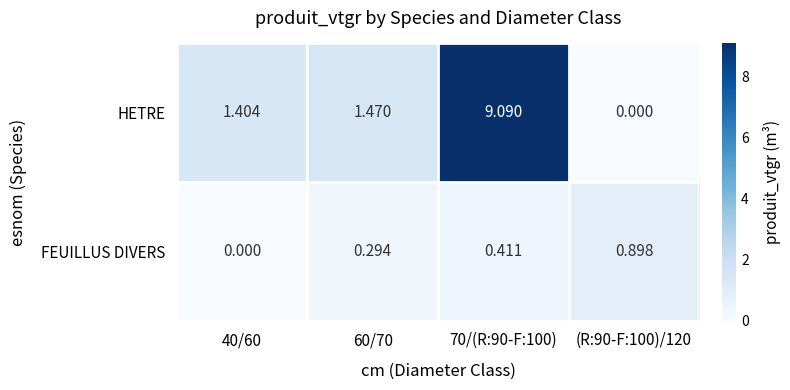

At which category is the sum across all series the highest?

70/(R:90-F:100)